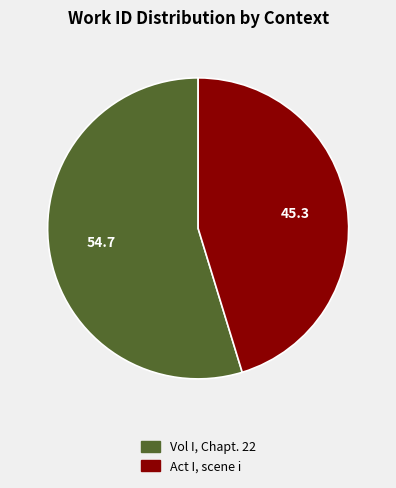

Between Vol I, Chapt. 22 and Act I, scene i, which is larger?

Vol I, Chapt. 22